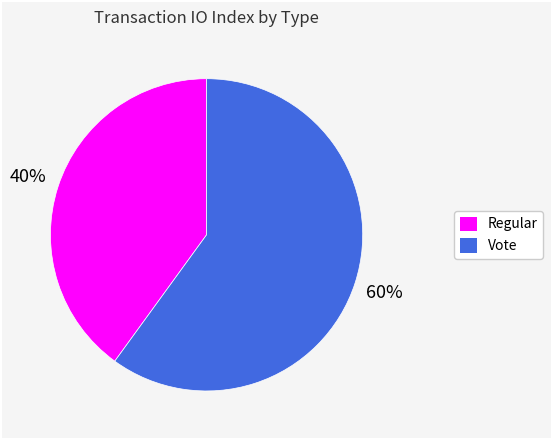

Which slice is the smallest?

Regular